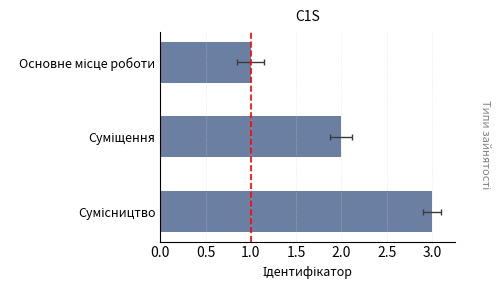

Count the values in the range 1 to 3.

3